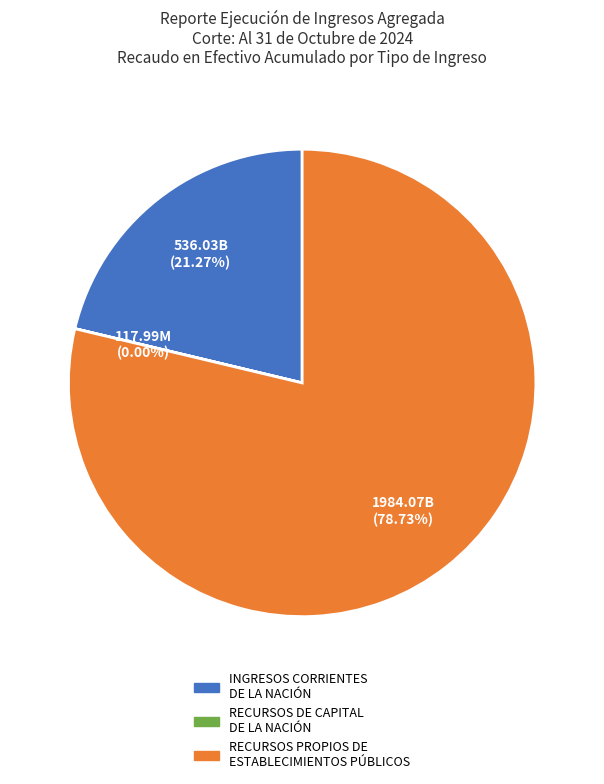

How much of the chart is everything except RECURSOS PROPIOS DE ESTABLECIMIENTOS PÚBLICOS?

21.3%